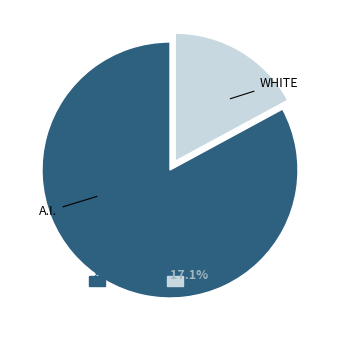

The pct05 slice represents 15% of the pie. True or false?

False